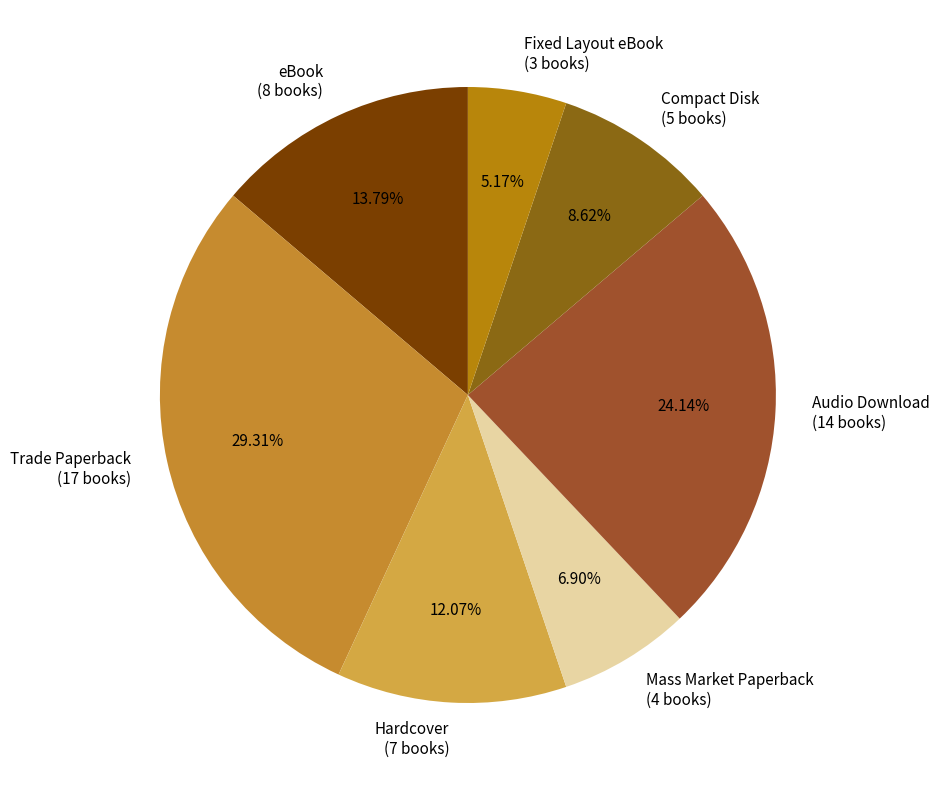

Count the number of slices in the pie.

7